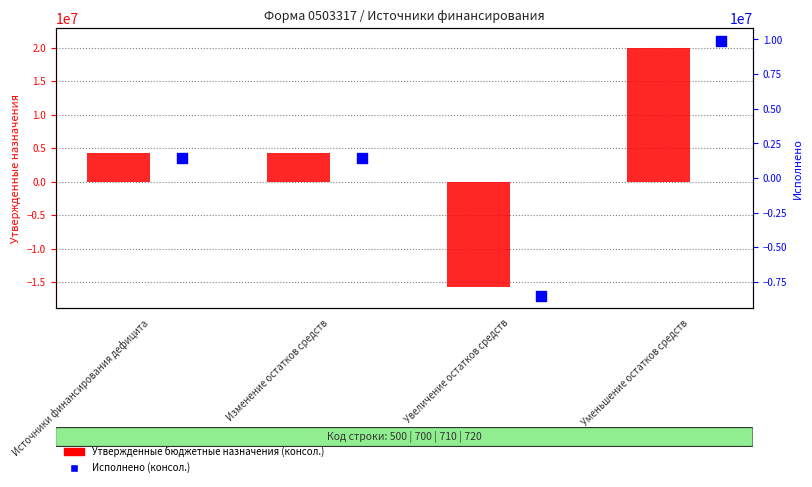

Is the value of Исполнено (консол.) at Изменение остатков средств greater than the value of Утвержденные бюджетные назначения (консол.) at Изменение остатков средств?

No